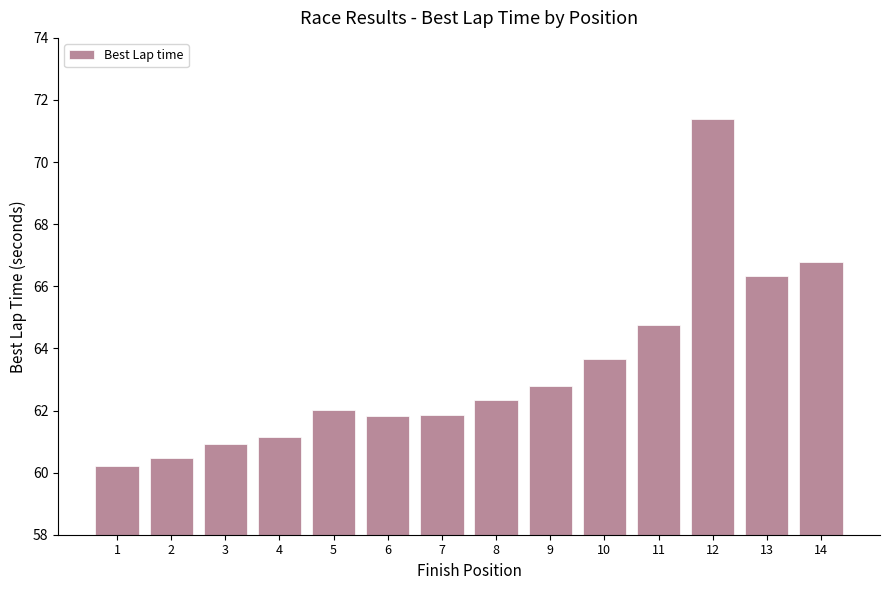

The value at 12 is 71.4. True or false?

True